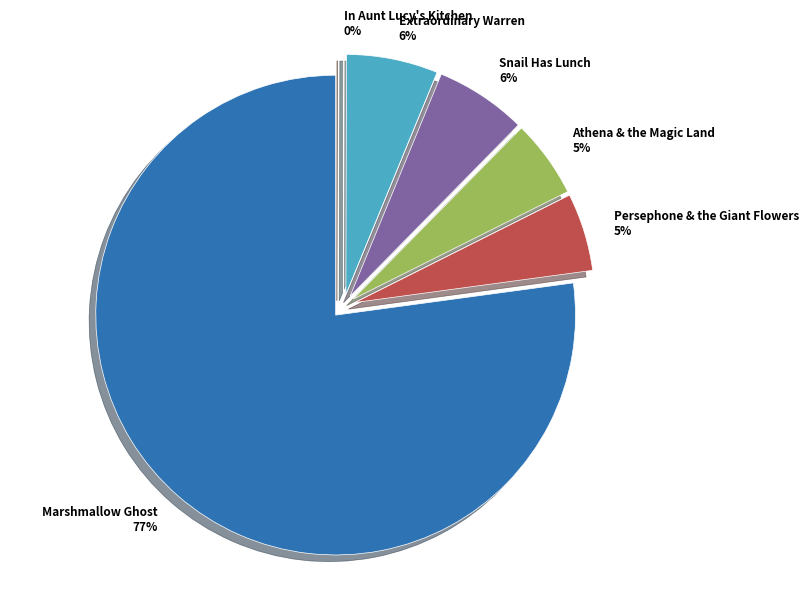

Is it true that Athena & the Magic Land is 5% of the pie?

True